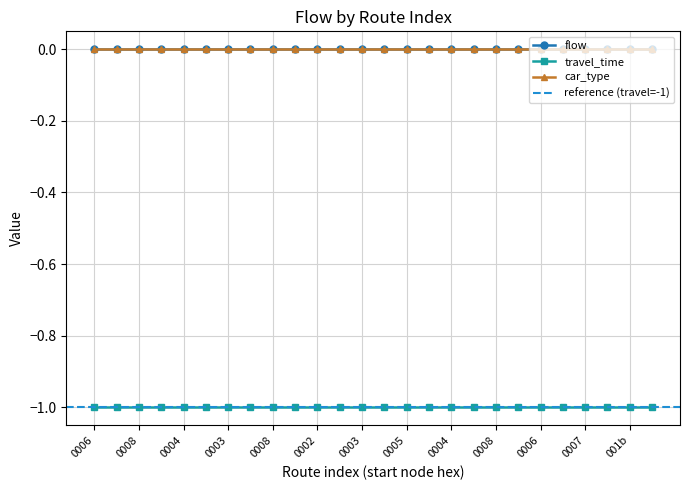

Is it true that travel_time equals -1 at 7?

False